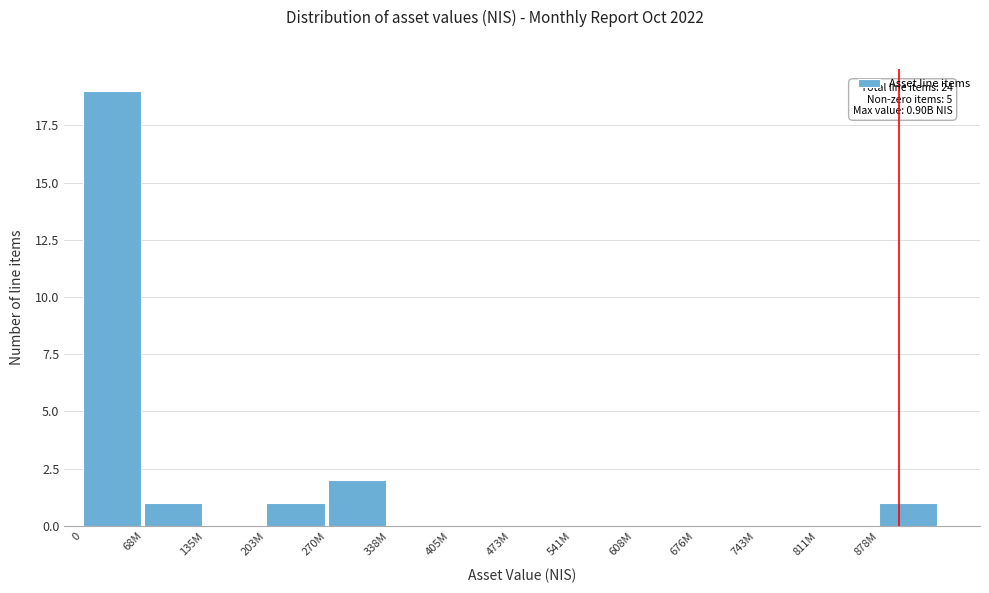

Reading left to right, what are all the values shown in this chart?

0=19	68M=1	135M=0	203M=1	270M=2	338M=0	405M=0	473M=0	541M=0	608M=0	676M=0	743M=0	811M=0	878M=1